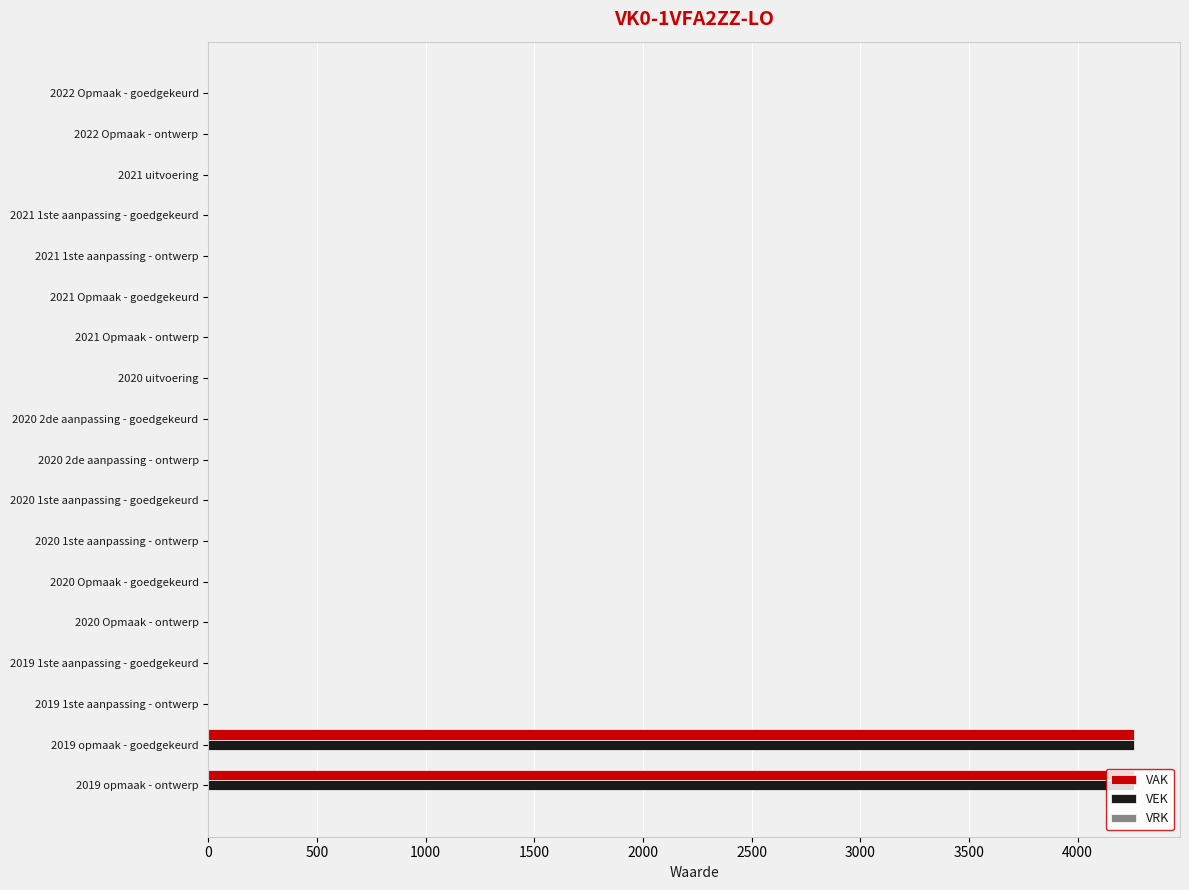

Is it true that VEK equals -2381 at 2020 Opmaak - goedgekeurd?

False